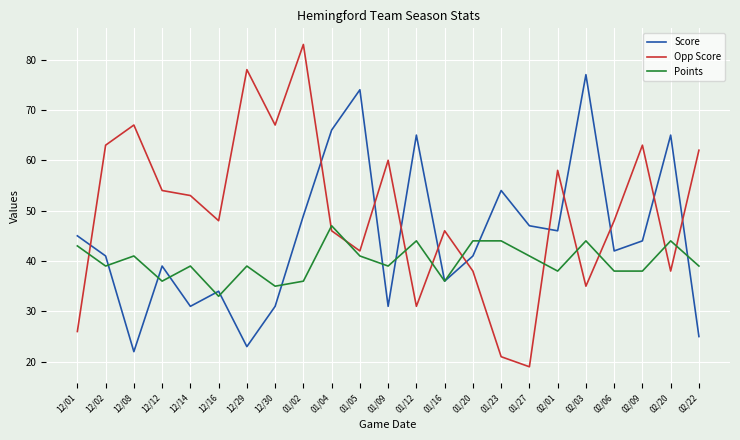

Is it true that Points equals 41 at 01/27?

True